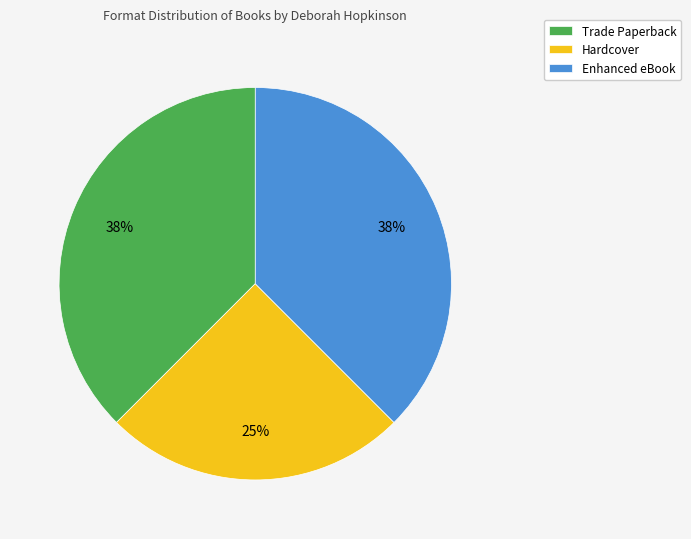

To the nearest percent, what portion does Hardcover represent?

25%